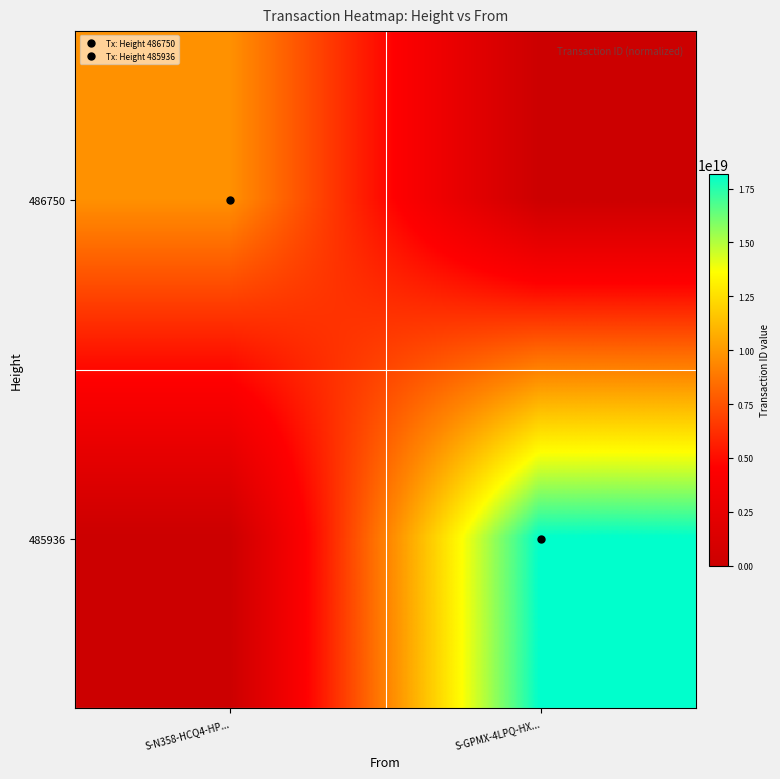

At S-N358-HCQ4-HP..., list the series in order from smallest to largest.

485936, 486750